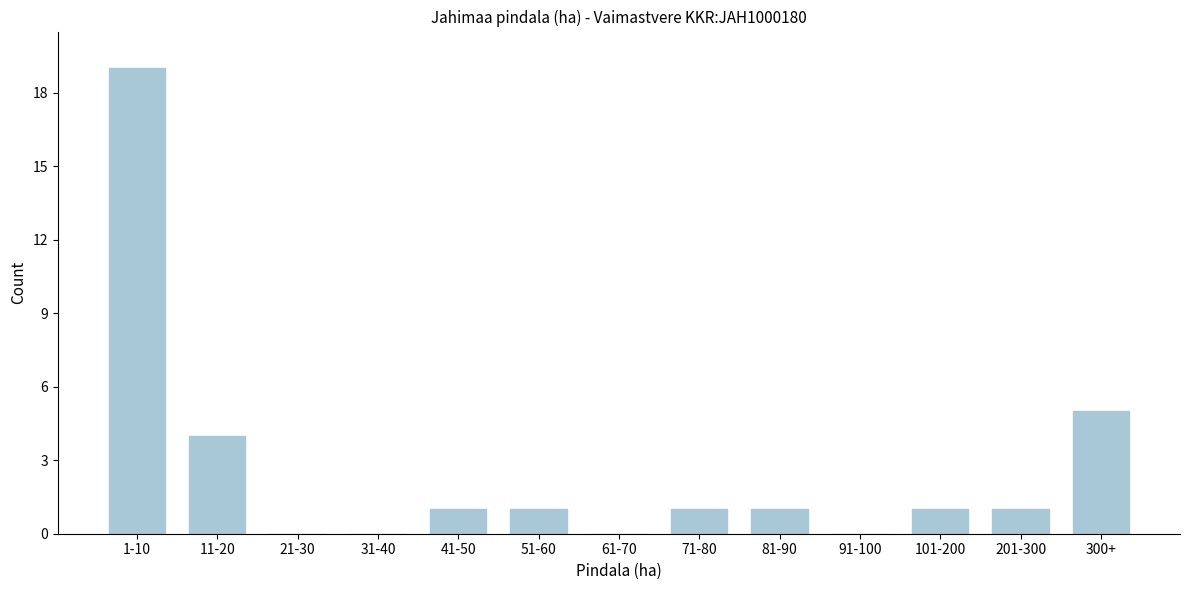

Reading left to right, list all the values displayed in this chart.

1-10=19	11-20=4	21-30=0	31-40=0	41-50=1	51-60=1	61-70=0	71-80=1	81-90=1	91-100=0	101-200=1	201-300=1	300+=5